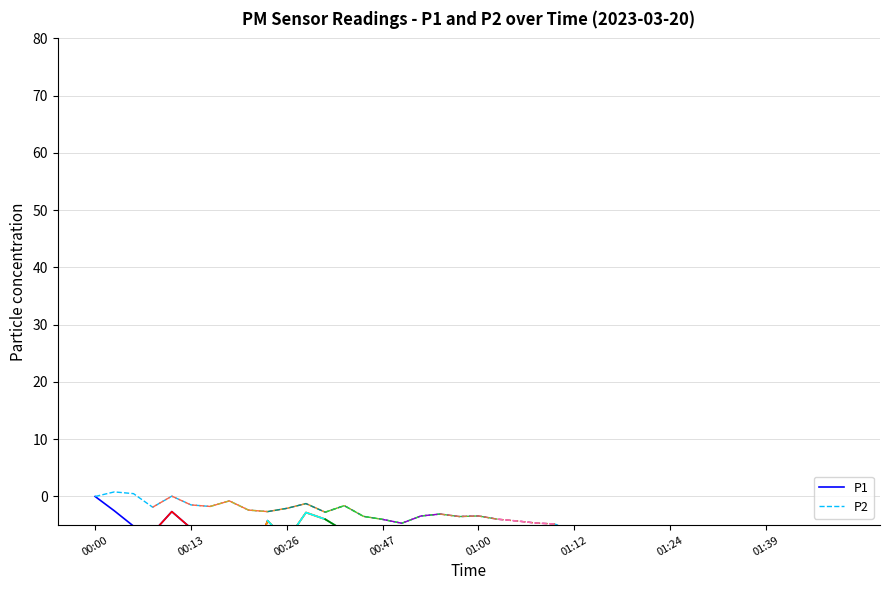

What are all the series names shown in the legend?

P1, P2